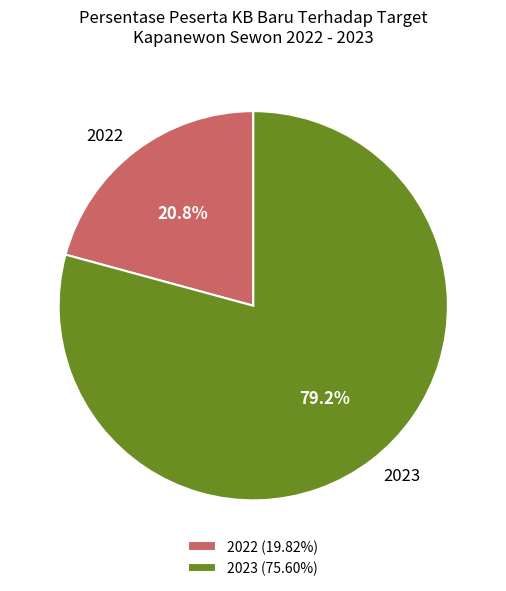

What is the smallest slice in the pie chart?

2022